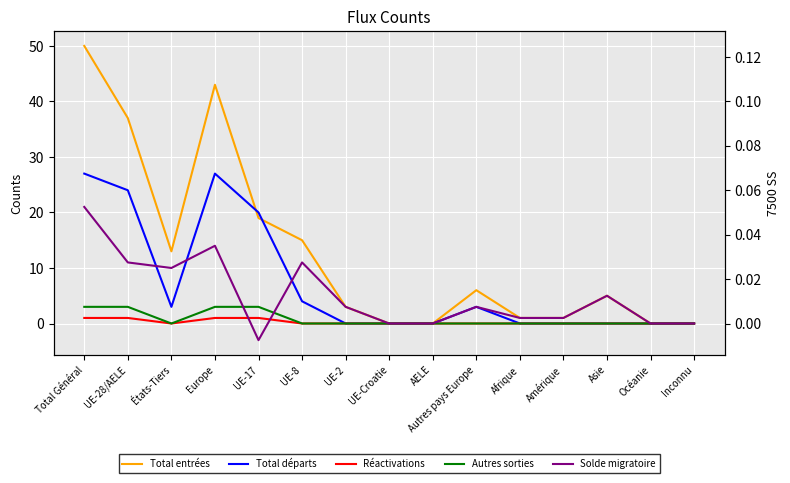

Reading left to right, transcribe all the data shown in this chart.

Total entrées: Total Général=50	UE-28/AELE=37	États-Tiers=13	Europe=43	UE-17=19	UE-8=15	UE-2=3	UE-Croatie=0	AELE=0	Autres pays Europe=6	Afrique=1	Amérique=1	Asie=5	Océanie=0	Inconnu=0
Total départs: Total Général=27	UE-28/AELE=24	États-Tiers=3	Europe=27	UE-17=20	UE-8=4	UE-2=0	UE-Croatie=0	AELE=0	Autres pays Europe=3	Afrique=0	Amérique=0	Asie=0	Océanie=0	Inconnu=0
Réactivations: Total Général=1	UE-28/AELE=1	États-Tiers=0	Europe=1	UE-17=1	UE-8=0	UE-2=0	UE-Croatie=0	AELE=0	Autres pays Europe=0	Afrique=0	Amérique=0	Asie=0	Océanie=0	Inconnu=0
Autres sorties: Total Général=3	UE-28/AELE=3	États-Tiers=0	Europe=3	UE-17=3	UE-8=0	UE-2=0	UE-Croatie=0	AELE=0	Autres pays Europe=0	Afrique=0	Amérique=0	Asie=0	Océanie=0	Inconnu=0
Solde migratoire: Total Général=21	UE-28/AELE=11	États-Tiers=10	Europe=14	UE-17=-3	UE-8=11	UE-2=3	UE-Croatie=0	AELE=0	Autres pays Europe=3	Afrique=1	Amérique=1	Asie=5	Océanie=0	Inconnu=0